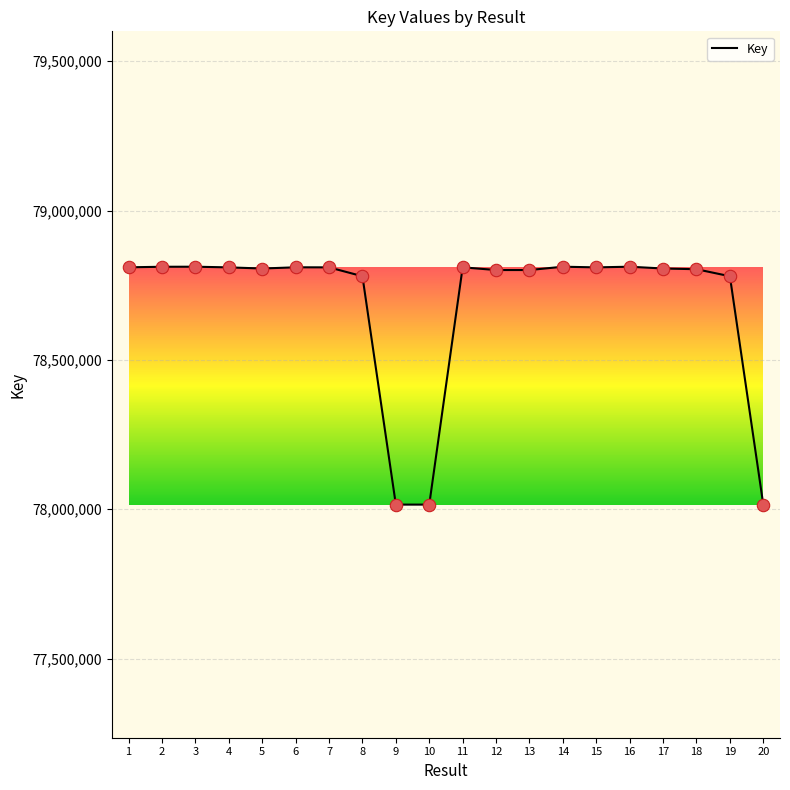

What is the ratio of the value at 17 to the value at 15?

1.0